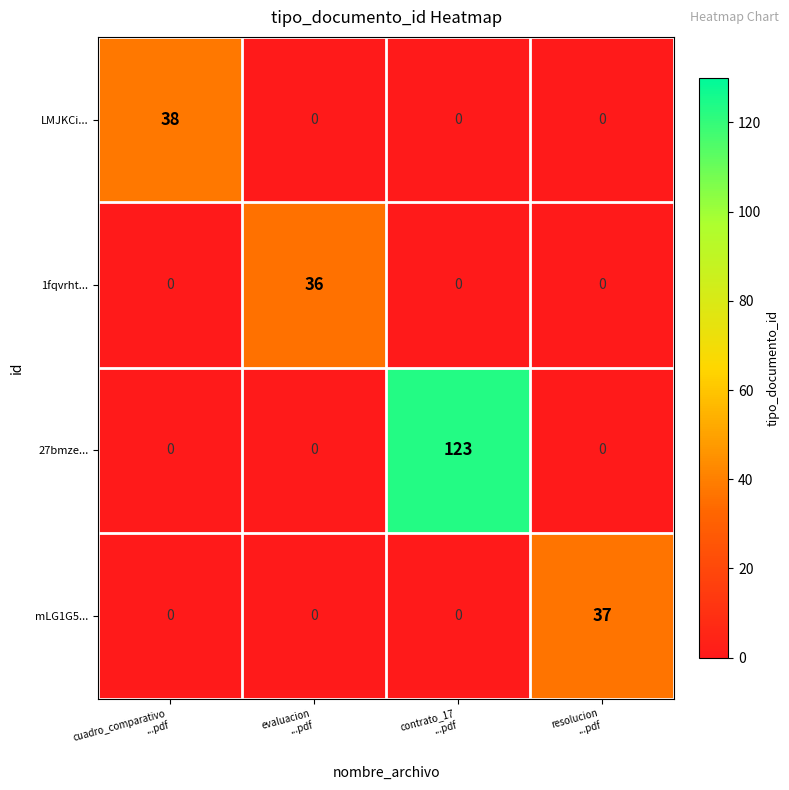

Which series has the widest spread of values?

27bmze...